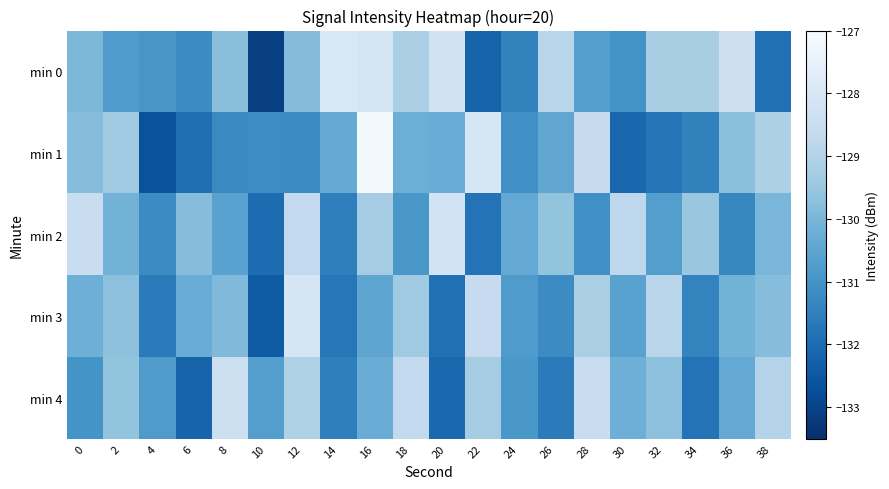

List the series in order of their peak value, highest first.

min 1, min 0, min 3, min 2, min 4